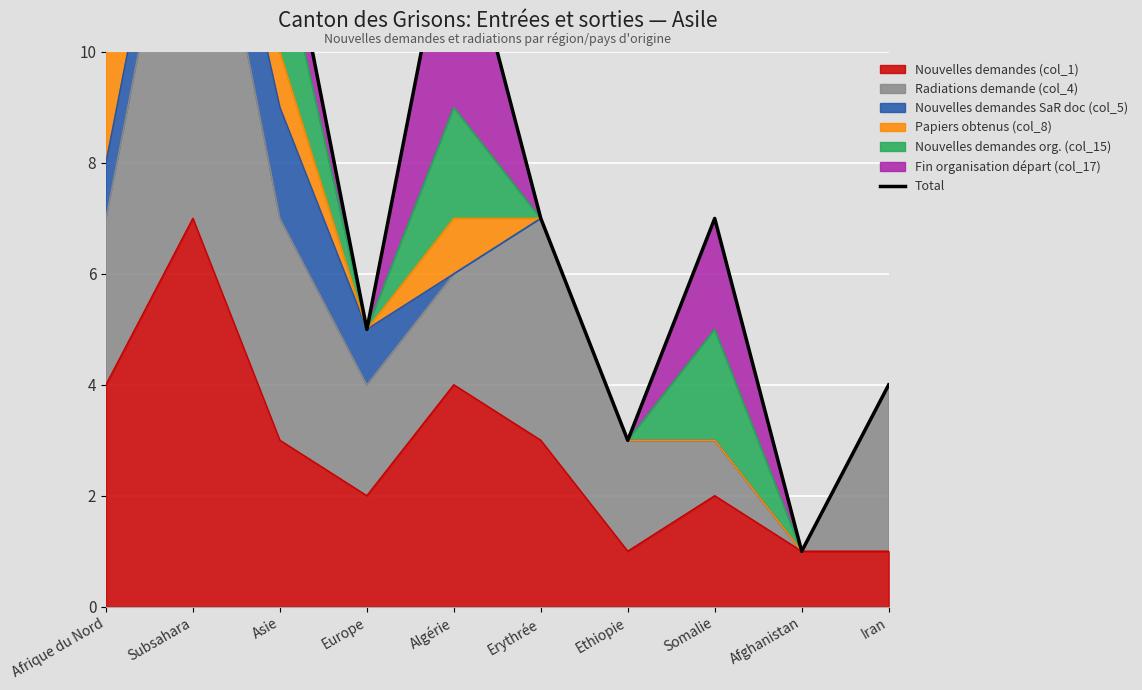

True or false: the data shows 13 at Algérie.

True